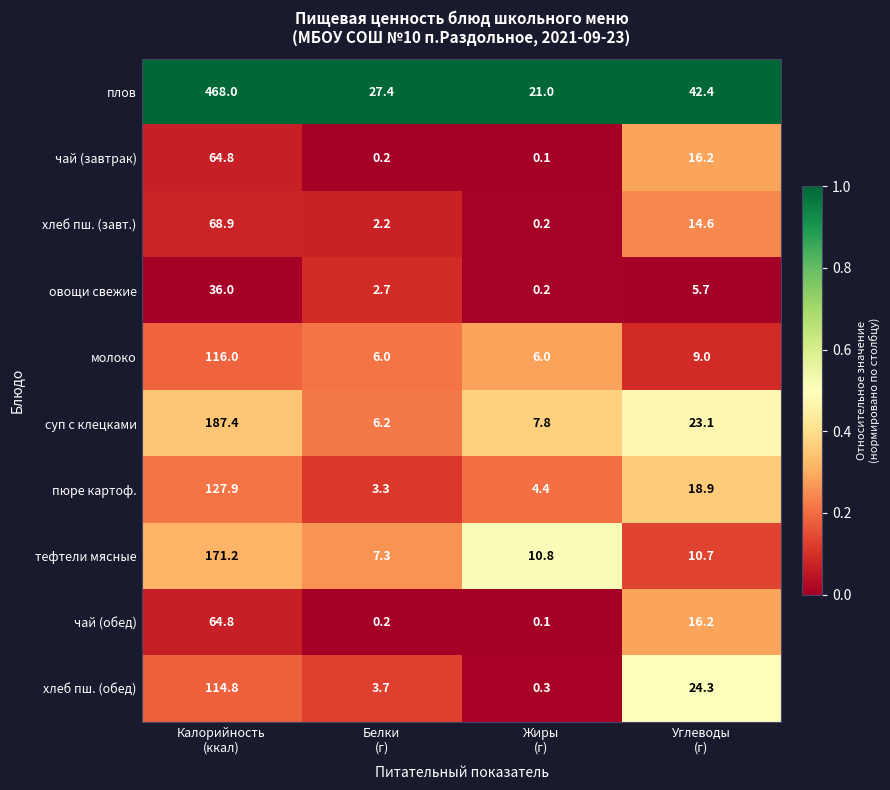

Which series has the largest total across all categories?

плов